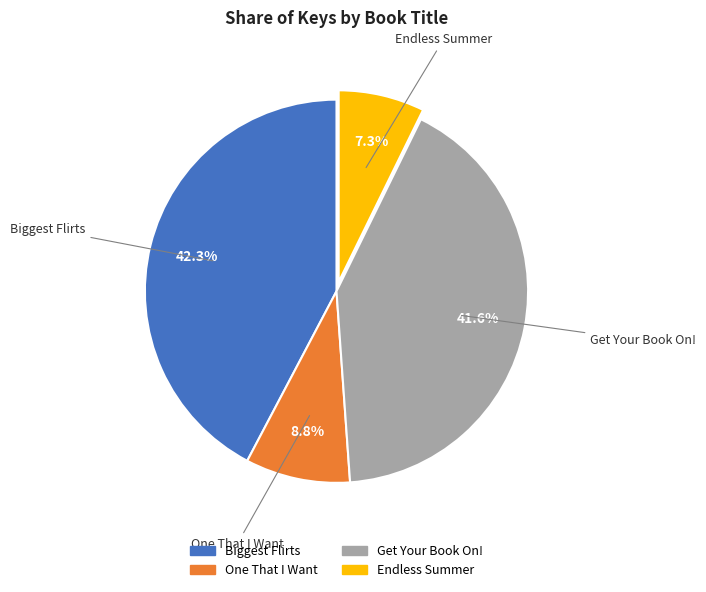

To the nearest percent, what is the difference between the Endless Summer and Get Your Book On! slice percentages?

34%